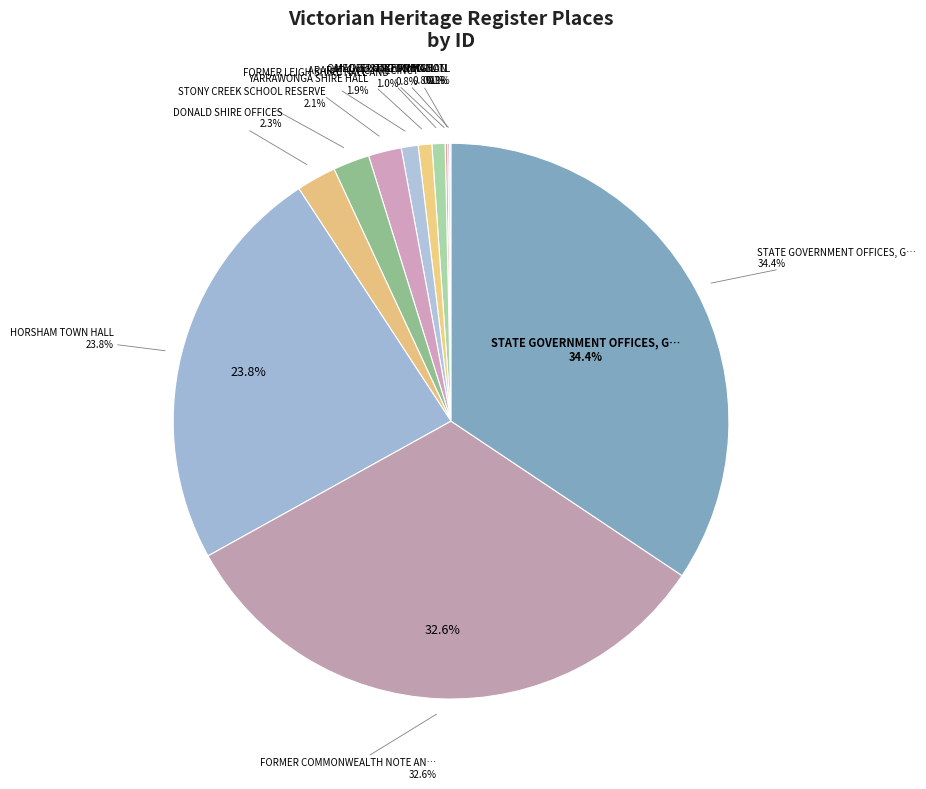

Which slice is the smallest?

GEELONG TOWN HALL